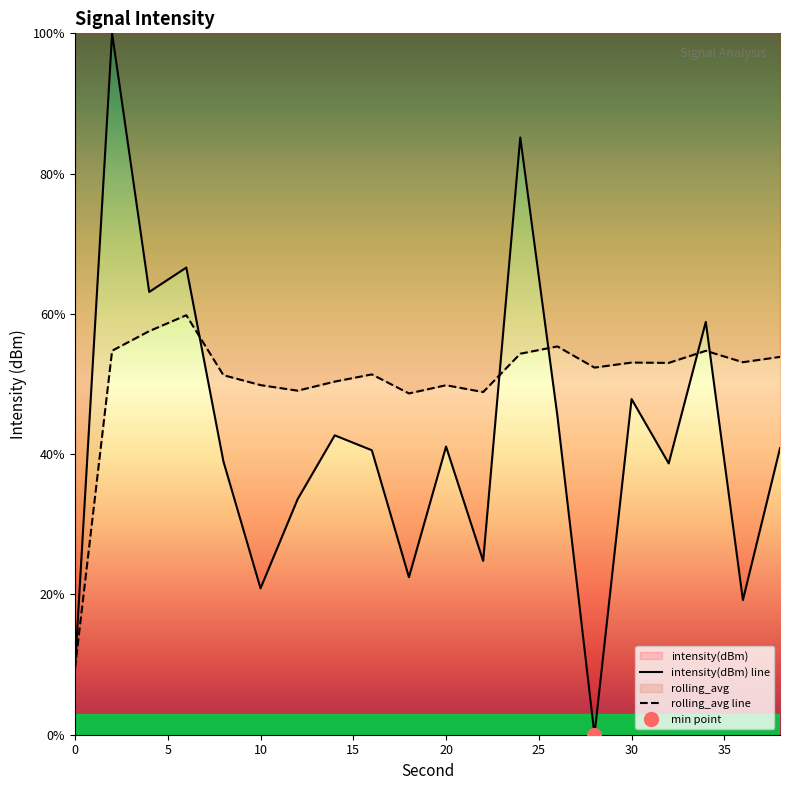

The intensity(dBm) line series shows 6.1 at 0. True or false?

False